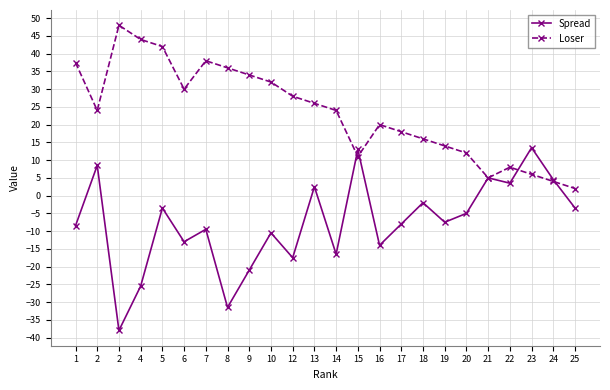

Where is Spread nearest to the value -12?

6